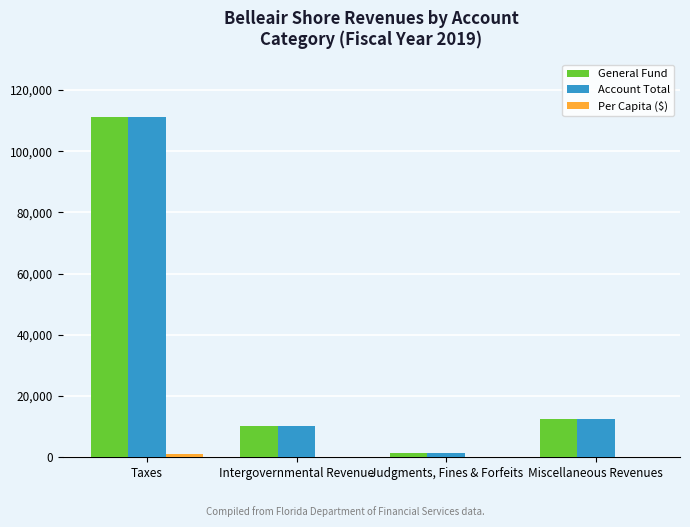

What is the total value across all series at Taxes?

223236.1